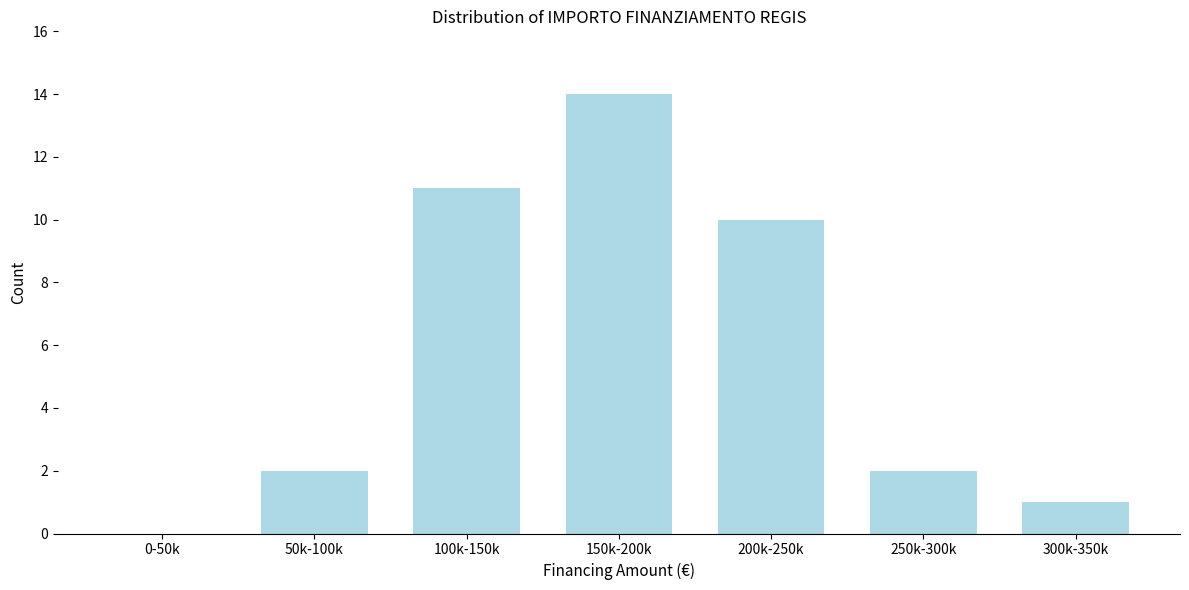

Reading left to right, what are all the values shown in this chart?

0-50k=0	50k-100k=2	100k-150k=11	150k-200k=14	200k-250k=10	250k-300k=2	300k-350k=1